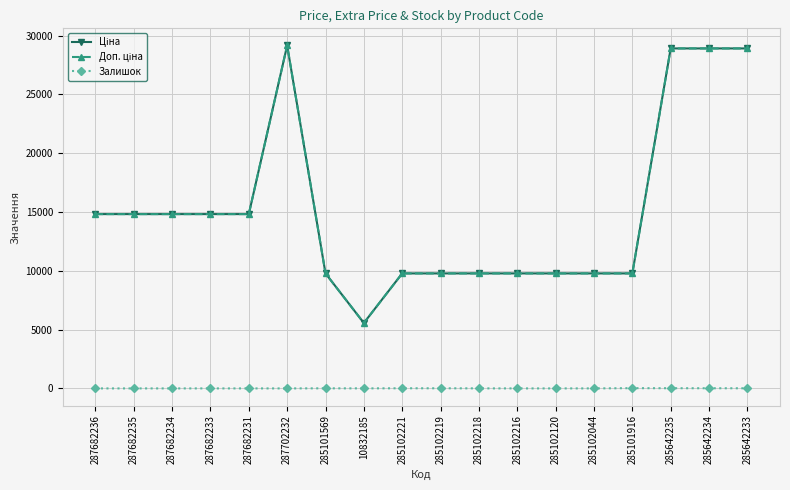

What is the greatest value displayed?

29152.3